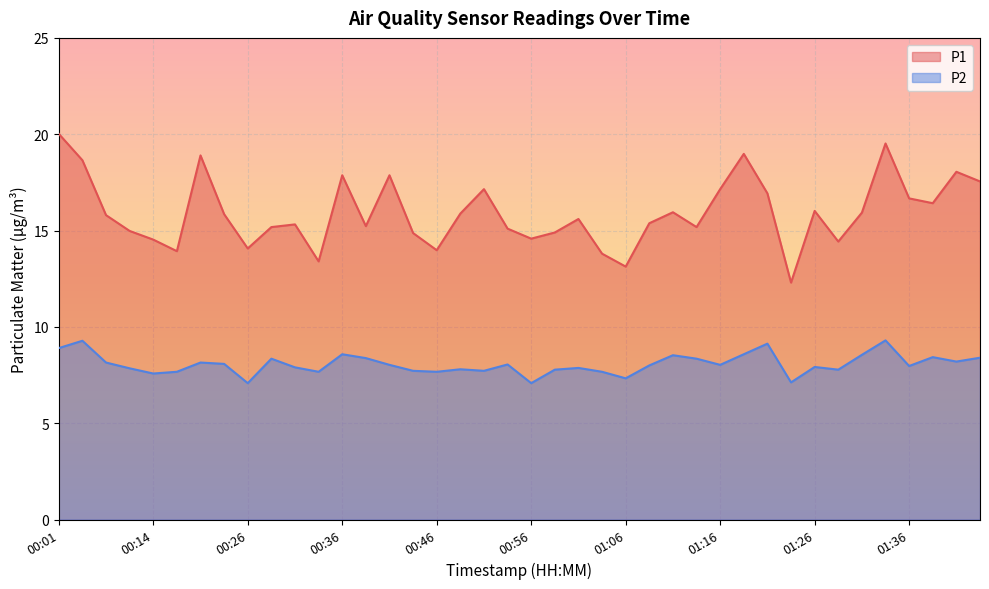

List the series in order of their overall mean, lowest first.

P2, P1